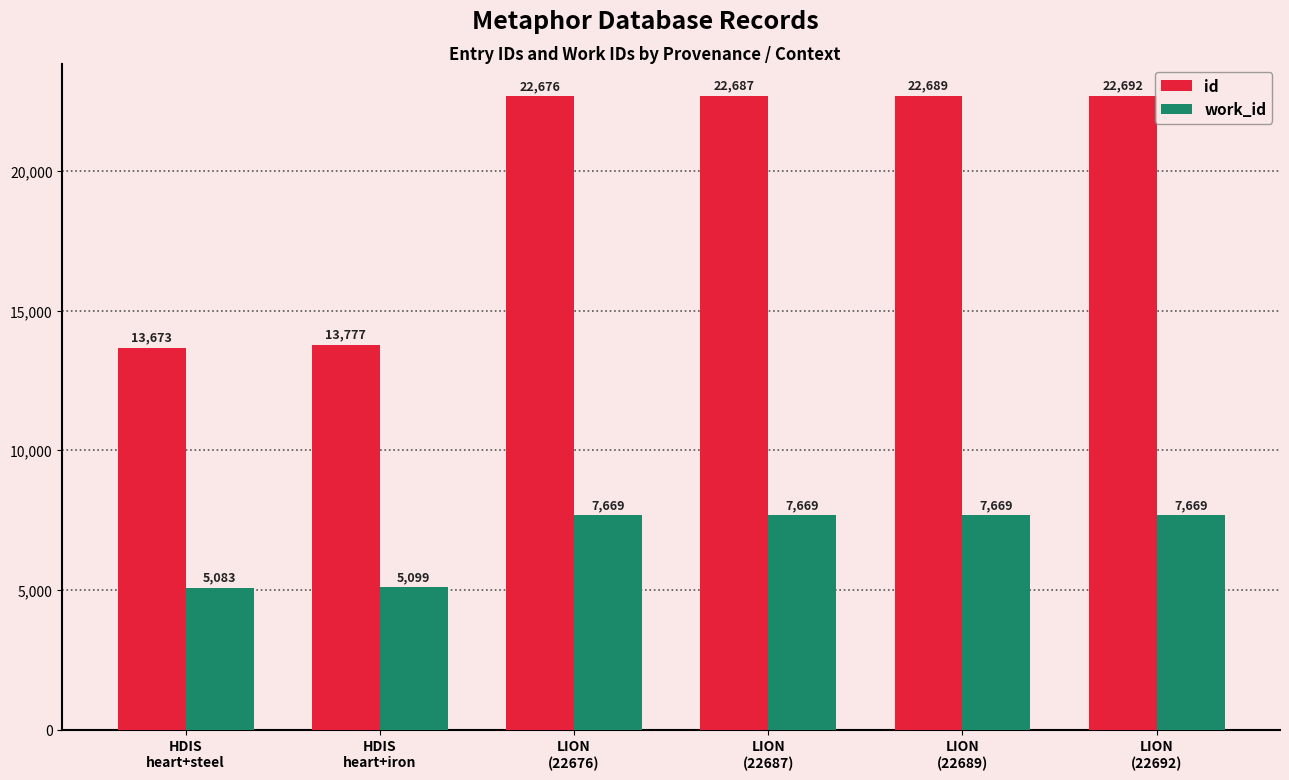

List the series in order of their overall mean, highest first.

id, work_id